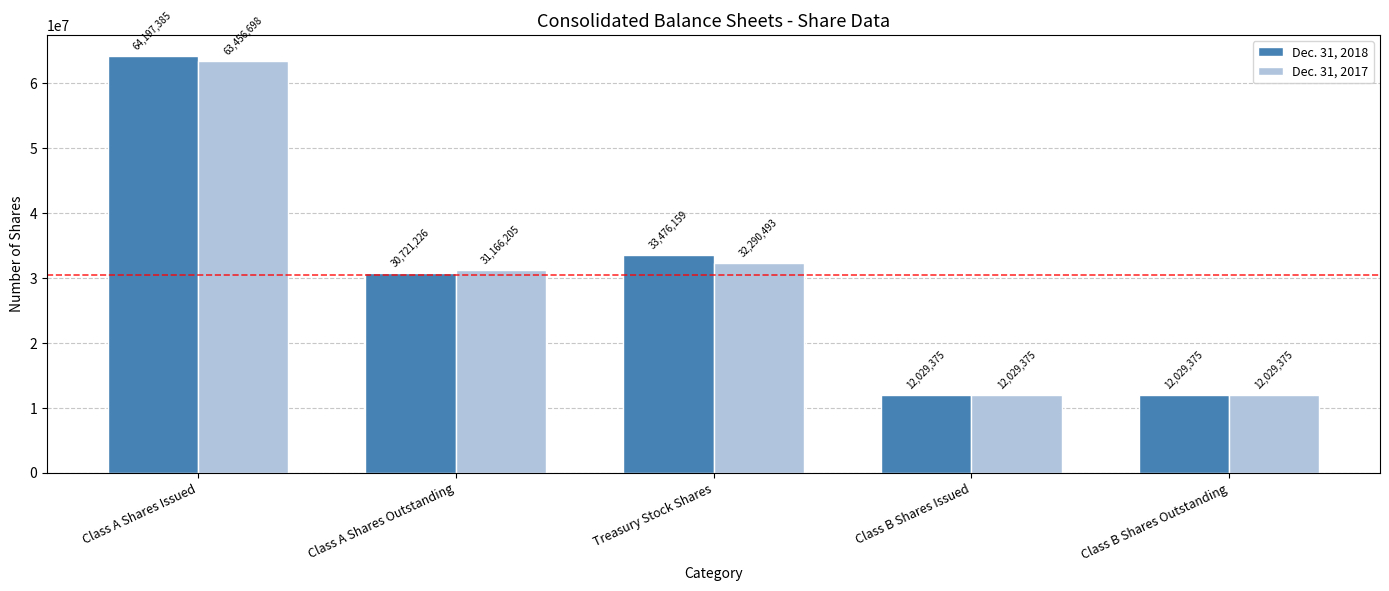

Reading left to right, list all the values displayed in this chart.

Dec. 31, 2018: Class A Shares Issued=64197385	Class A Shares Outstanding=30721226	Treasury Stock Shares=33476159	Class B Shares Issued=12029375	Class B Shares Outstanding=12029375
Dec. 31, 2017: Class A Shares Issued=63456698	Class A Shares Outstanding=31166205	Treasury Stock Shares=32290493	Class B Shares Issued=12029375	Class B Shares Outstanding=12029375